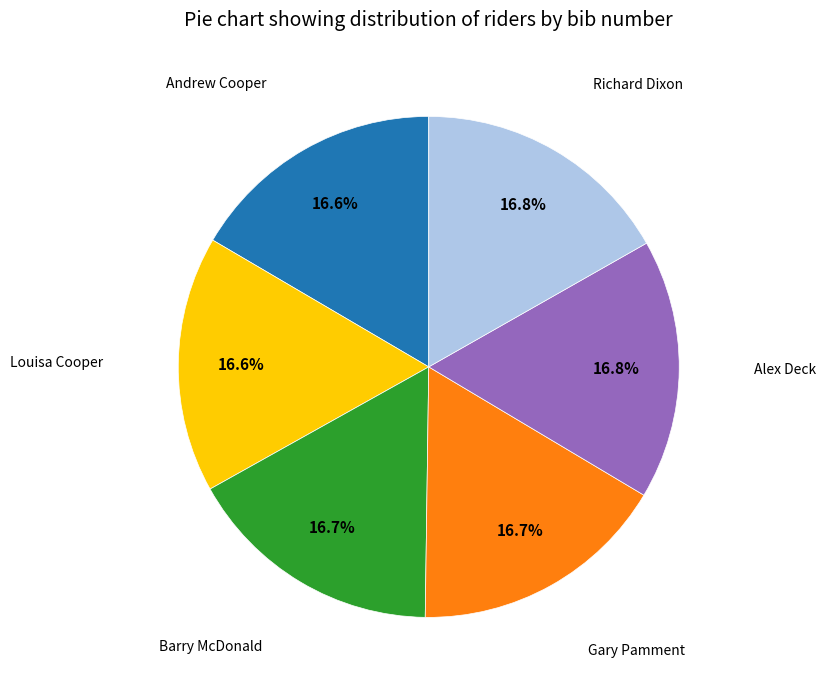

Does any single category account for the majority?

No